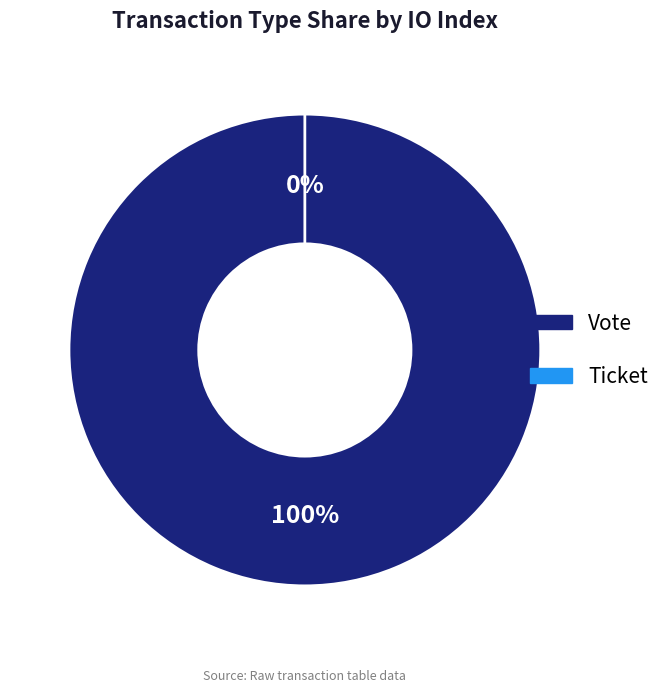

Which category accounts for the majority?

Vote